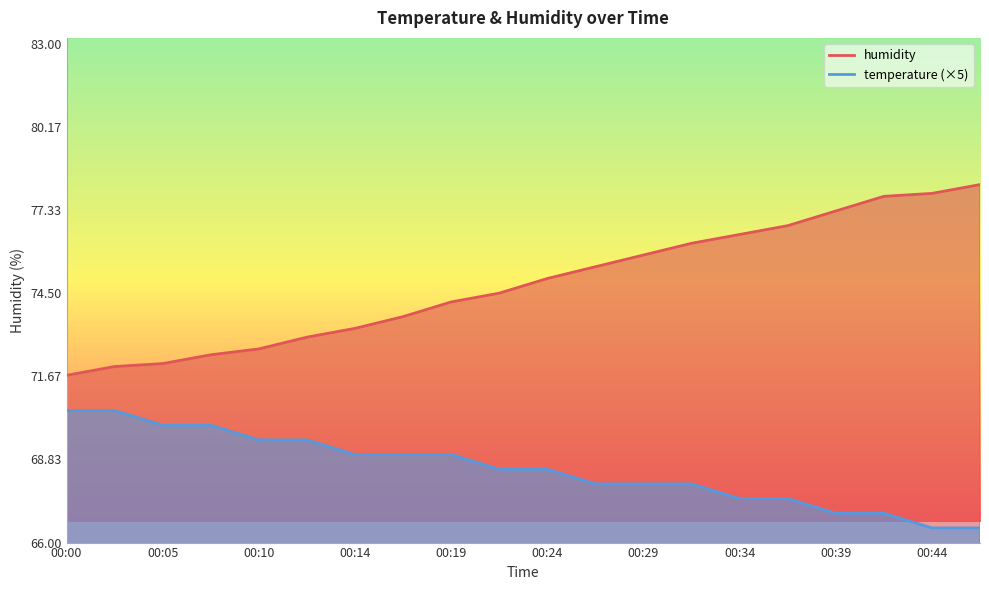

How many lines are shown in the chart?

2